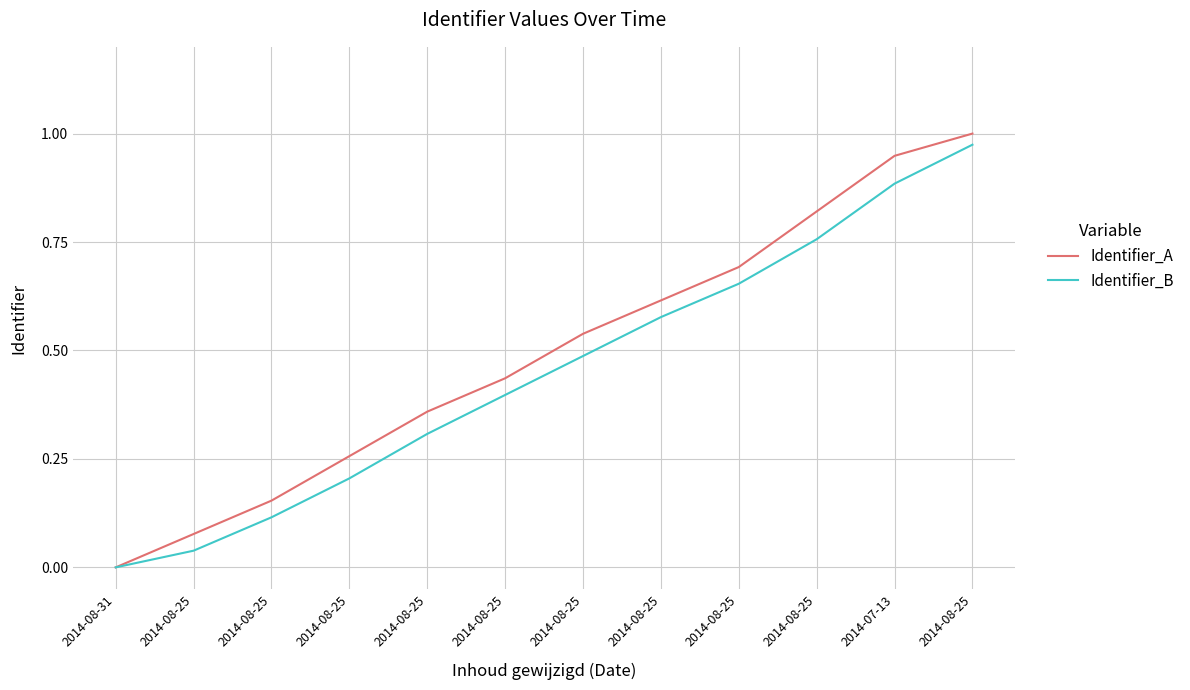

Rank the categories by Identifier_B value from highest to lowest.

2014-08-25, 2014-07-13, 2014-08-25, 2014-08-25, 2014-08-25, 2014-08-25, 2014-08-25, 2014-08-25, 2014-08-25, 2014-08-25, 2014-08-25, 2014-08-31